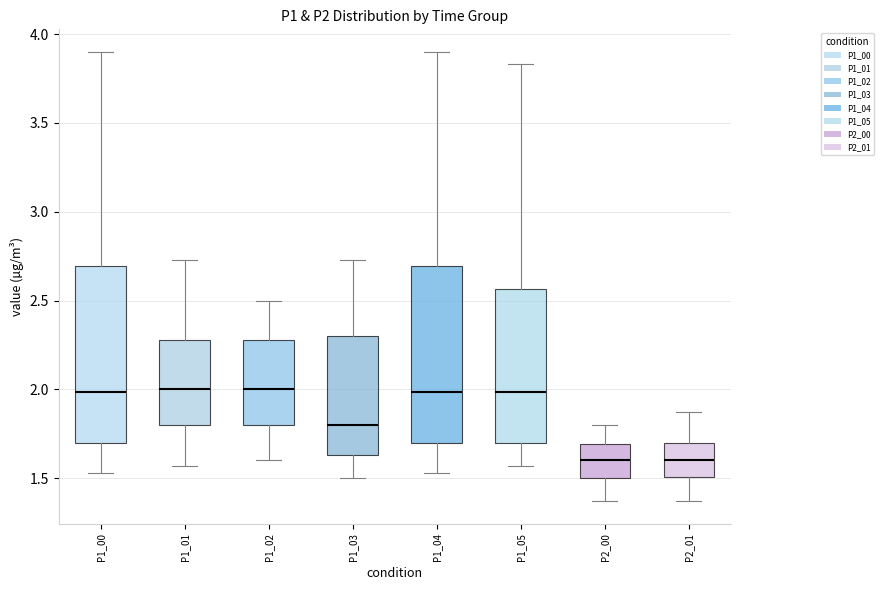

Reading left to right, transcribe this box plot: for each box, give where its median line is, the range the box spans, and where its two whiskers end, as read against the y-axis. The values are not printed on the chart, so give them approximately, as read against the axis.

P1_00: median 2.00, box 1.70 to 2.70, whiskers 1.55 to 3.90
P1_01: median 2.00, box 1.80 to 2.30, whiskers 1.55 to 2.75
P1_02: median 2.00, box 1.80 to 2.30, whiskers 1.60 to 2.50
P1_03: median 1.80, box 1.65 to 2.30, whiskers 1.50 to 2.75
P1_04: median 2.00, box 1.70 to 2.70, whiskers 1.55 to 3.90
P1_05: median 2.00, box 1.70 to 2.55, whiskers 1.55 to 3.85
P2_00: median 1.60, box 1.50 to 1.70, whiskers 1.35 to 1.80
P2_01: median 1.60, box 1.50 to 1.70, whiskers 1.35 to 1.85